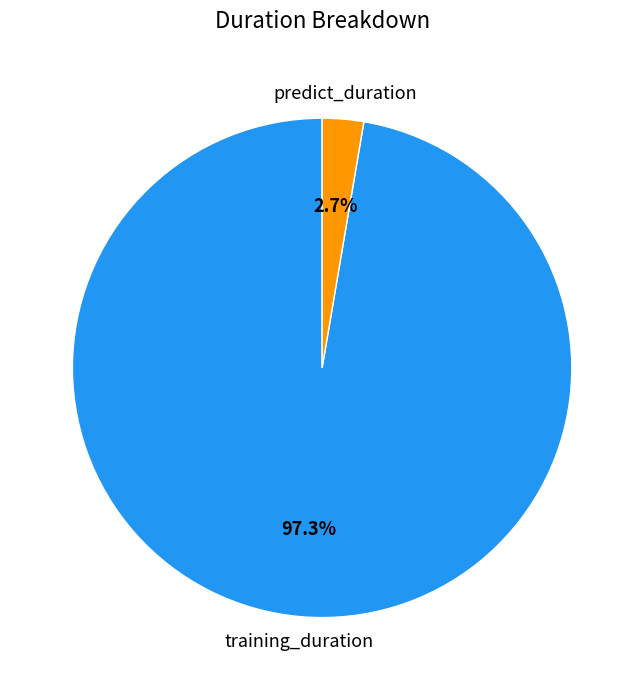

To the nearest percent, what is the average slice percentage?

50%